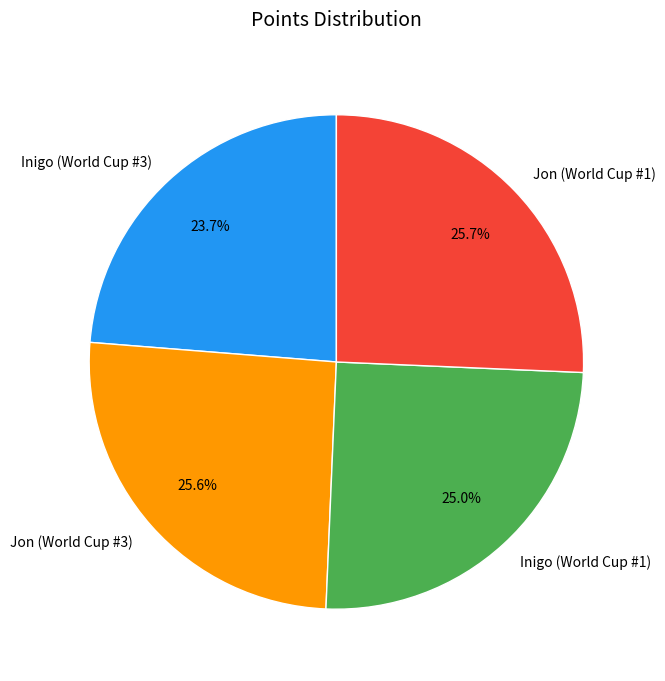

Does Inigo (World Cup #3) represent more than half of the total?

No